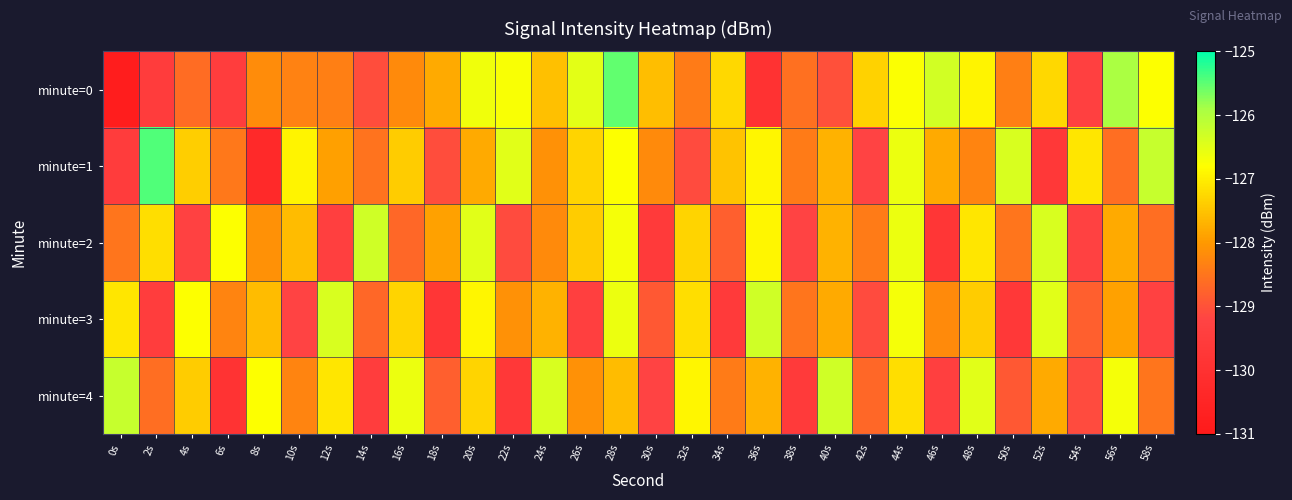

Which has a higher value, 26s or 20s?

26s